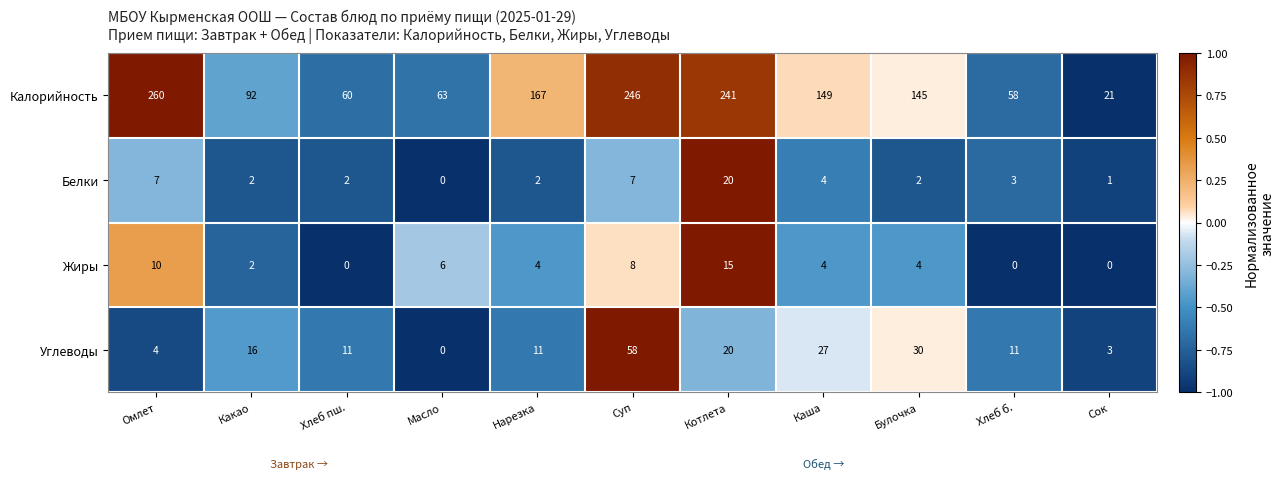

Which series has the largest range (max minus min)?

Калорийность